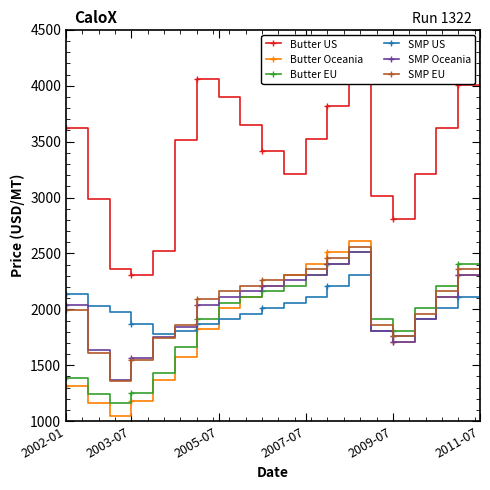

What is the value of the SMP Oceania point at the 17th from the left?

1910.0